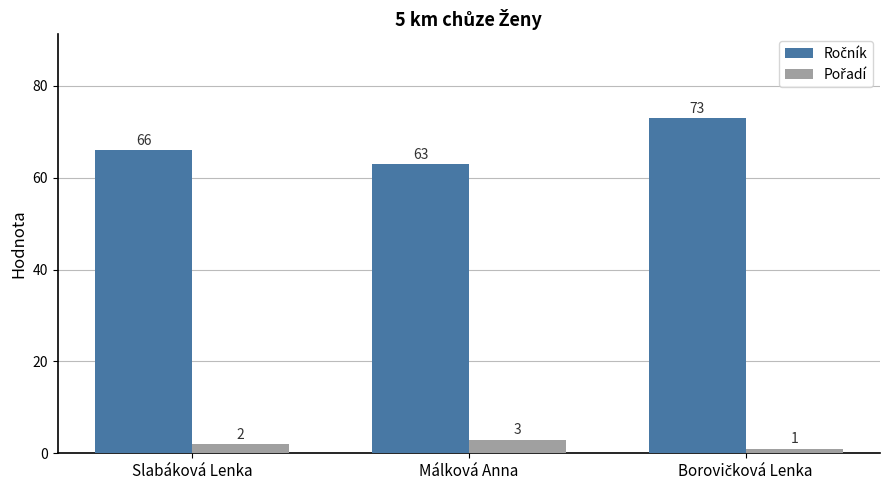

What is the difference between the highest and lowest values at Málková Anna?

60